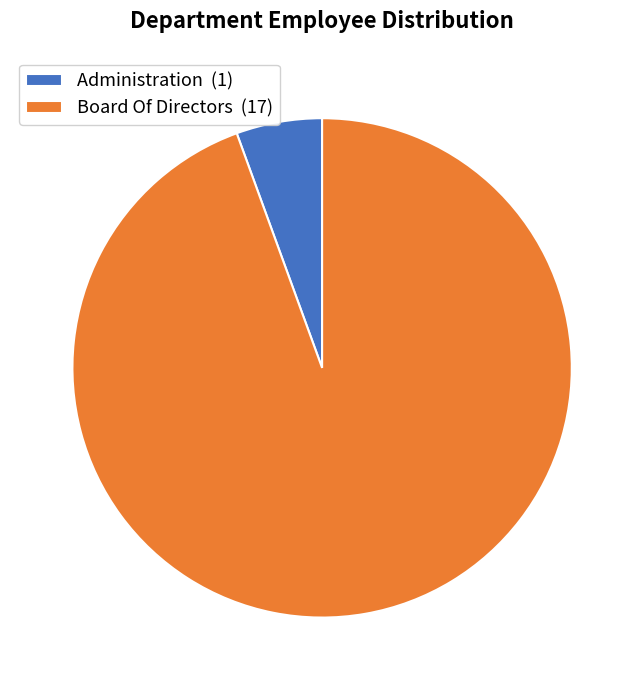

Rank the categories by value from lowest to highest.

Administration, Board Of Directors